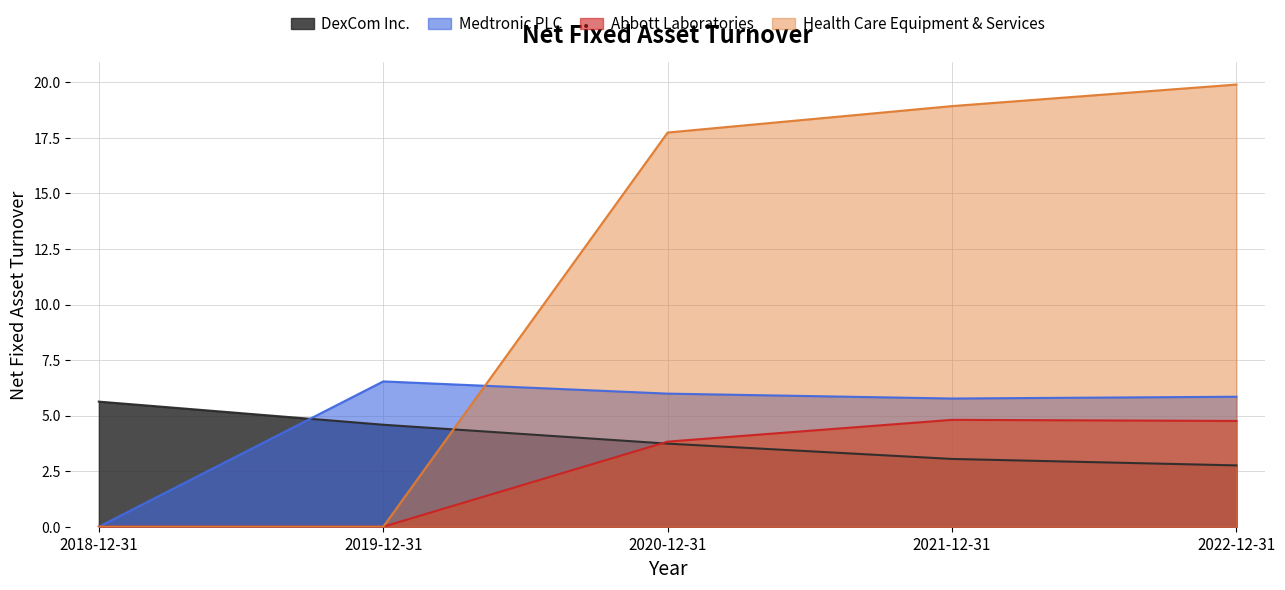

Between which two adjacent categories do DexCom Inc. and Medtronic PLC first intersect?

2018-12-31 and 2019-12-31